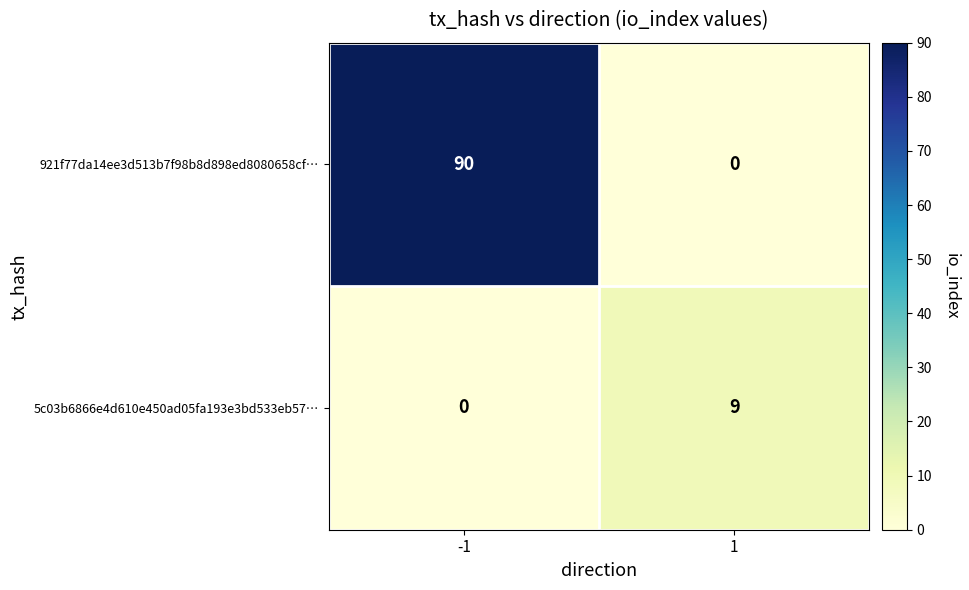

Reading left to right, list all the values displayed in this chart.

921f77da14ee3d513b7f98b8d898ed8080658cf…: -1=90	1=0
5c03b6866e4d610e450ad05fa193e3bd533eb57…: -1=0	1=9